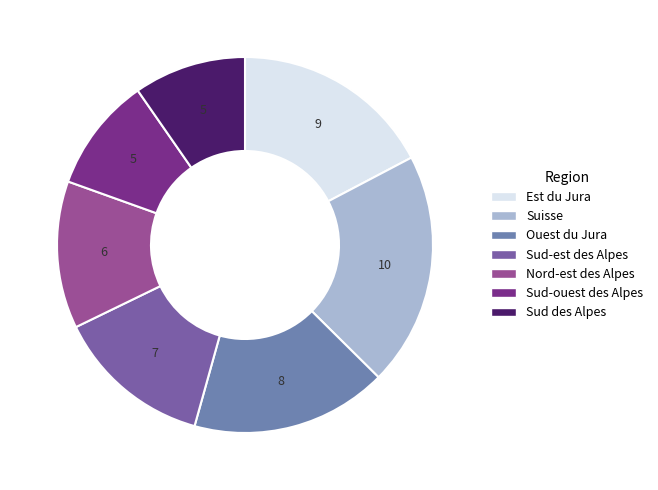

How many slices are in this pie chart?

7